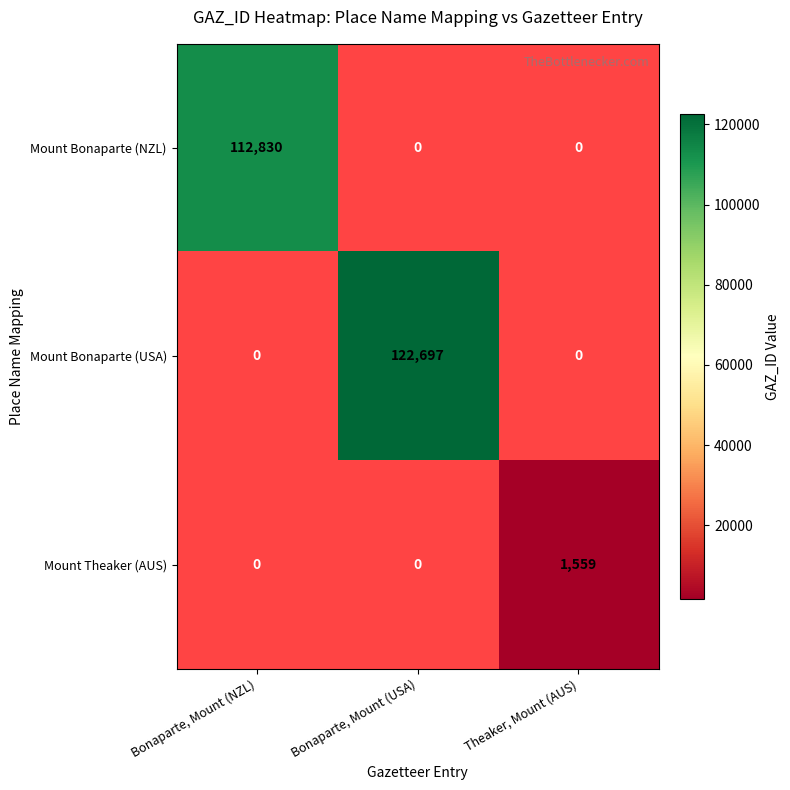

Is it true that Mount Theaker (AUS) equals 546 at Theaker, Mount (AUS)?

False